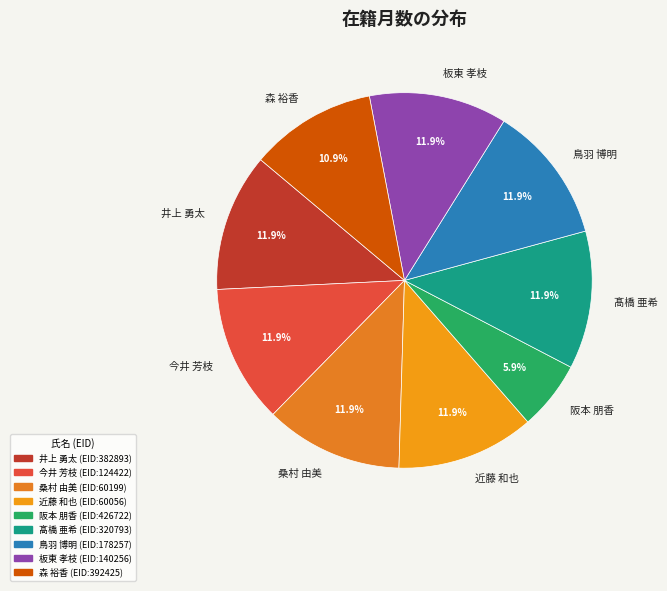

What is the total percentage of 髙橋 亜希 and 今井 芳枝?

23.8%